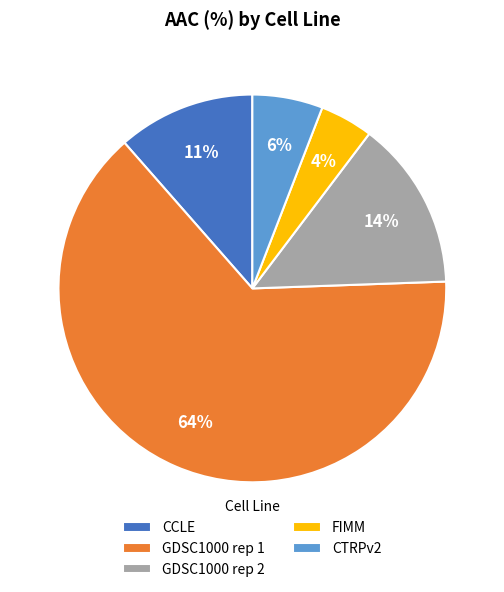

Combined, do CCLE and CTRPv2 account for over 50%?

No